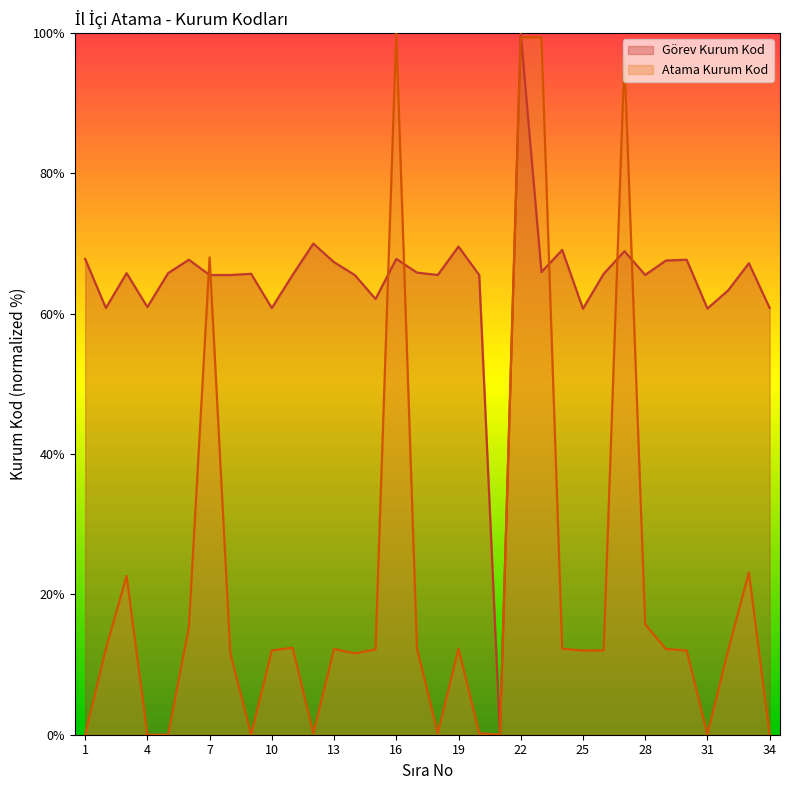

Reading left to right, transcribe all the data shown in this chart.

Görev Kurum Kod: 67.8	60.8	65.8	61.0	65.8	67.7	65.5	65.5	65.7	60.8	65.5	70.0	67.4	65.5	62.1	67.8	65.9	65.5	69.6	65.5	0.0	100.0	65.9	69.1	60.7	65.7	68.9	65.5	67.6	67.7	60.8	63.3	67.2	60.8
Atama Kurum Kod: 0.0	12.2	22.6	0.0	0.0	15.3	68.0	11.6	0.0	12.0	12.4	0.2	12.2	11.6	12.2	100.0	12.3	0.2	12.2	0.2	0.0	99.4	99.4	12.2	12.0	12.0	96.4	15.7	12.2	12.0	0.1	12.0	23.1	0.0